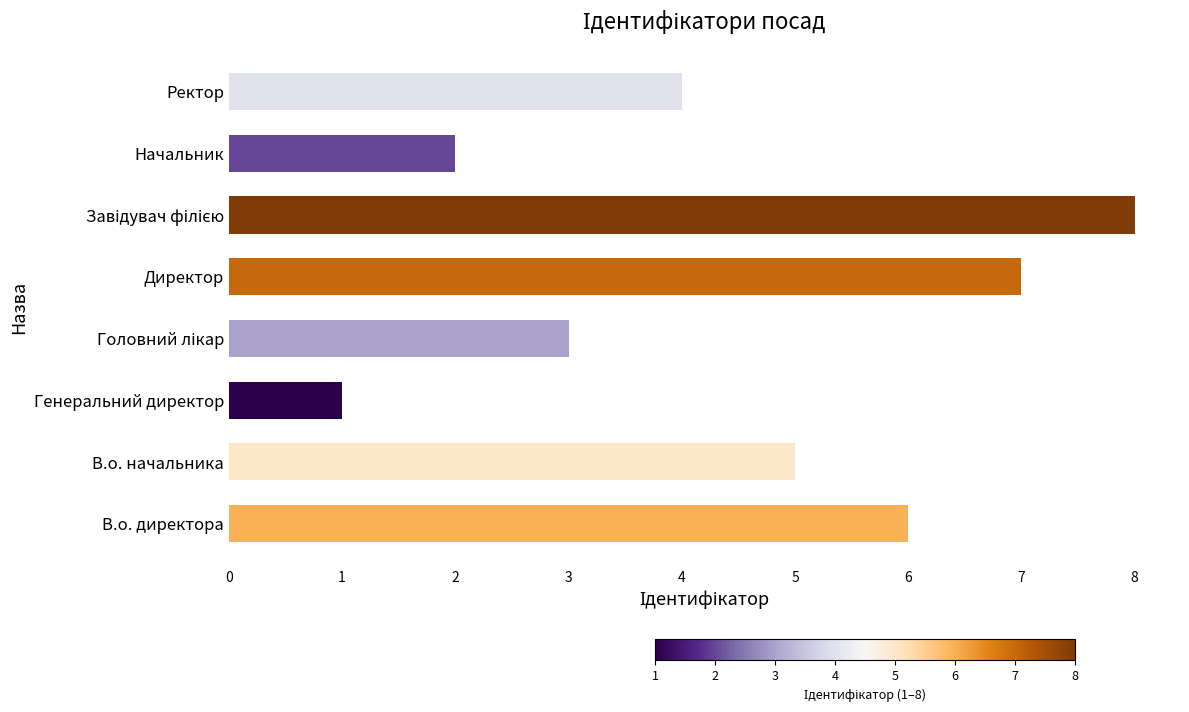

What is the minimum value shown in the chart?

1